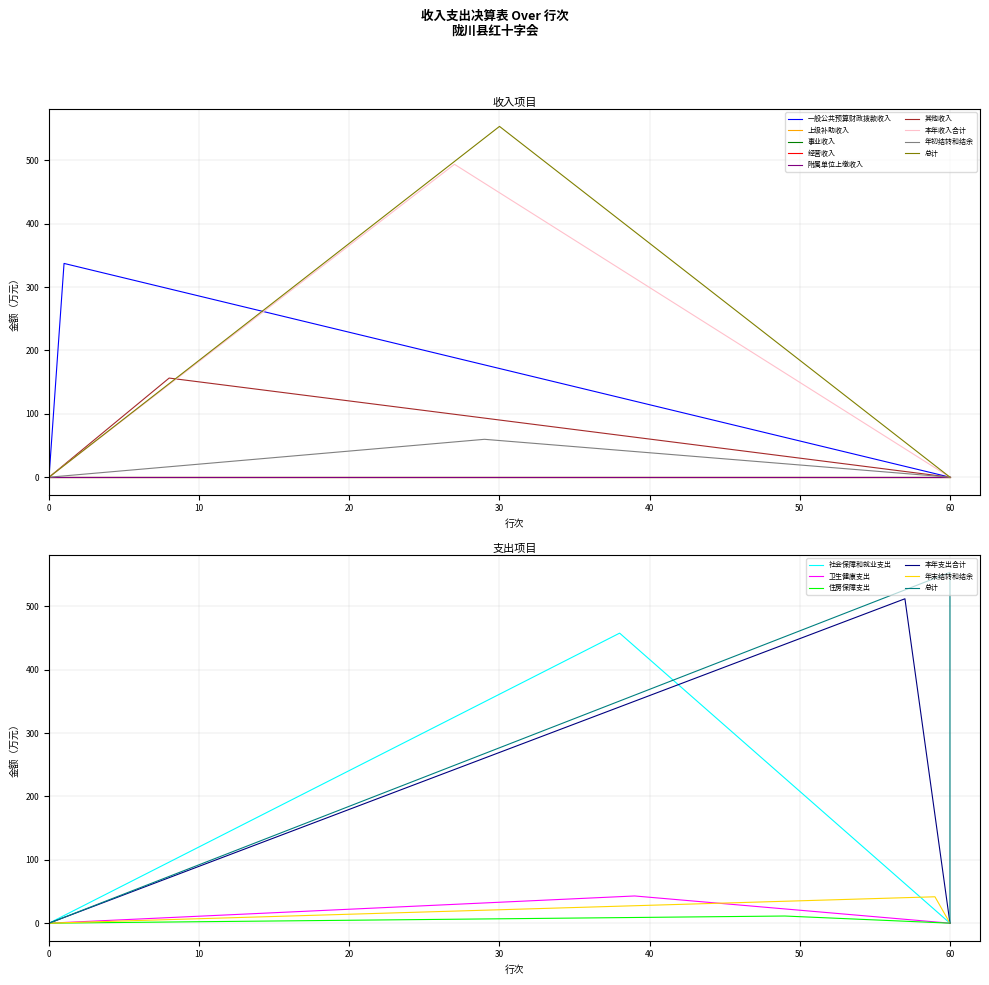

True or false: 其他收入 has a value of 0.0 at 20.

True